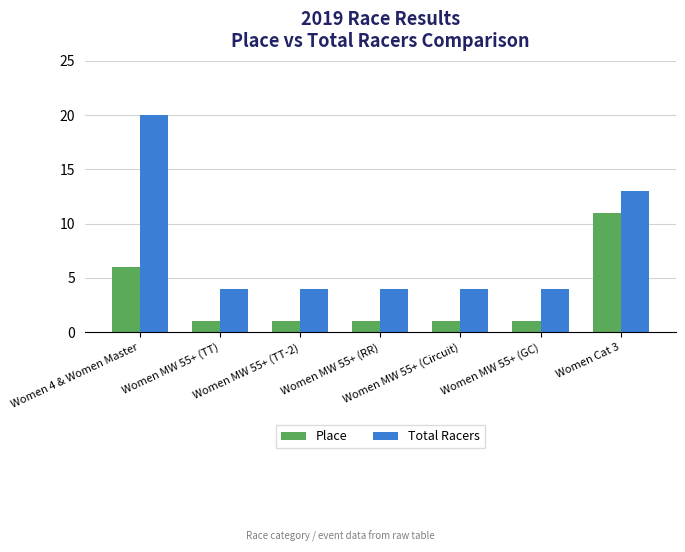

How many data points does each series have?

7